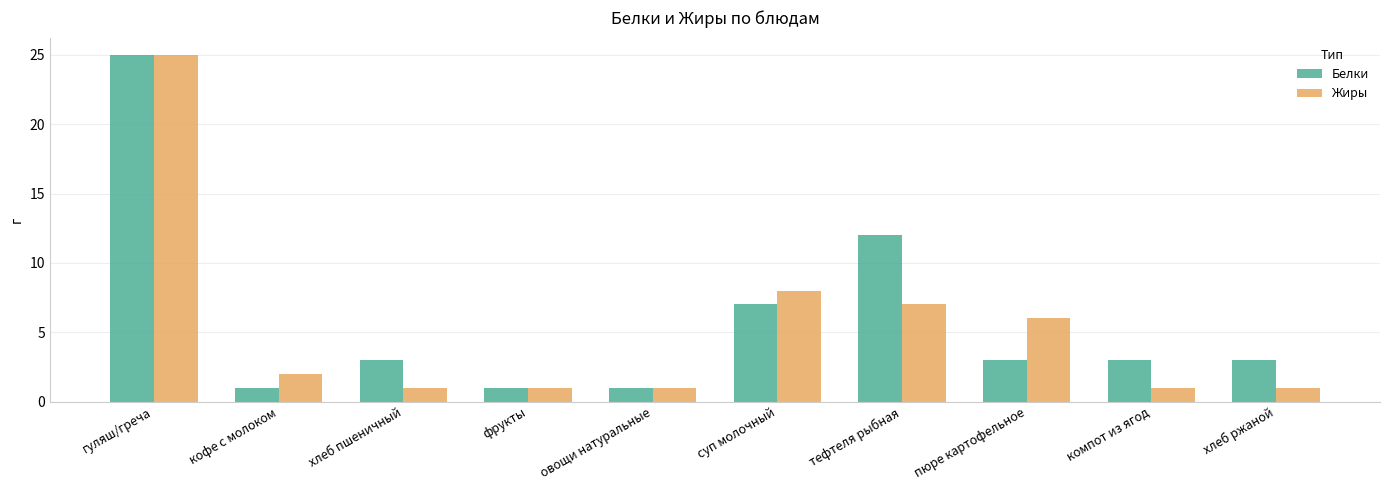

Reading left to right, transcribe all the data shown in this chart.

Белки: гуляш/греча=25	кофе с молоком=1	хлеб пшеничный=3	фрукты=1	овощи натуральные=1	суп молочный=7	тефтеля рыбная=12	пюре картофельное=3	компот из ягод=3	хлеб ржаной=3
Жиры: гуляш/греча=25	кофе с молоком=2	хлеб пшеничный=1	фрукты=1	овощи натуральные=1	суп молочный=8	тефтеля рыбная=7	пюре картофельное=6	компот из ягод=1	хлеб ржаной=1